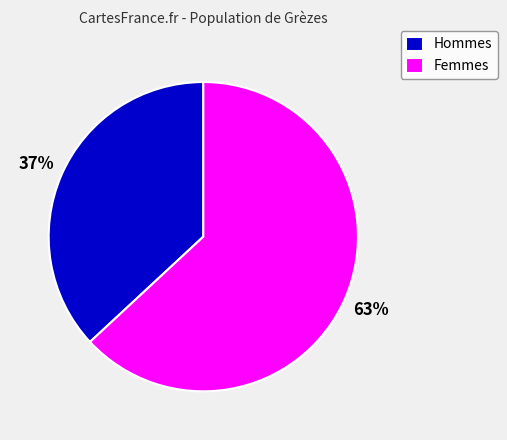

What is the largest slice in the pie chart?

Femmes